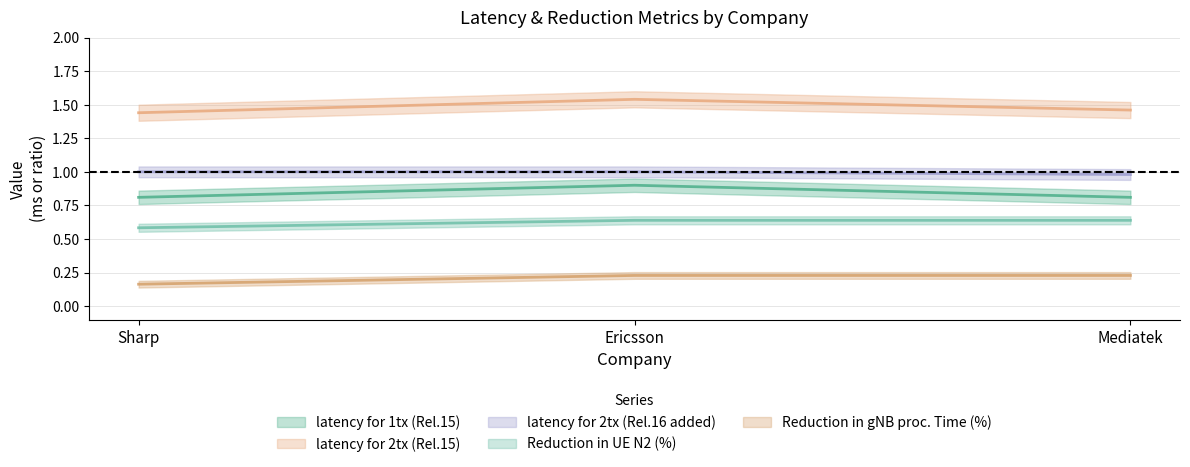

What is the spread (max minus min) of values at Ericsson?

1.3